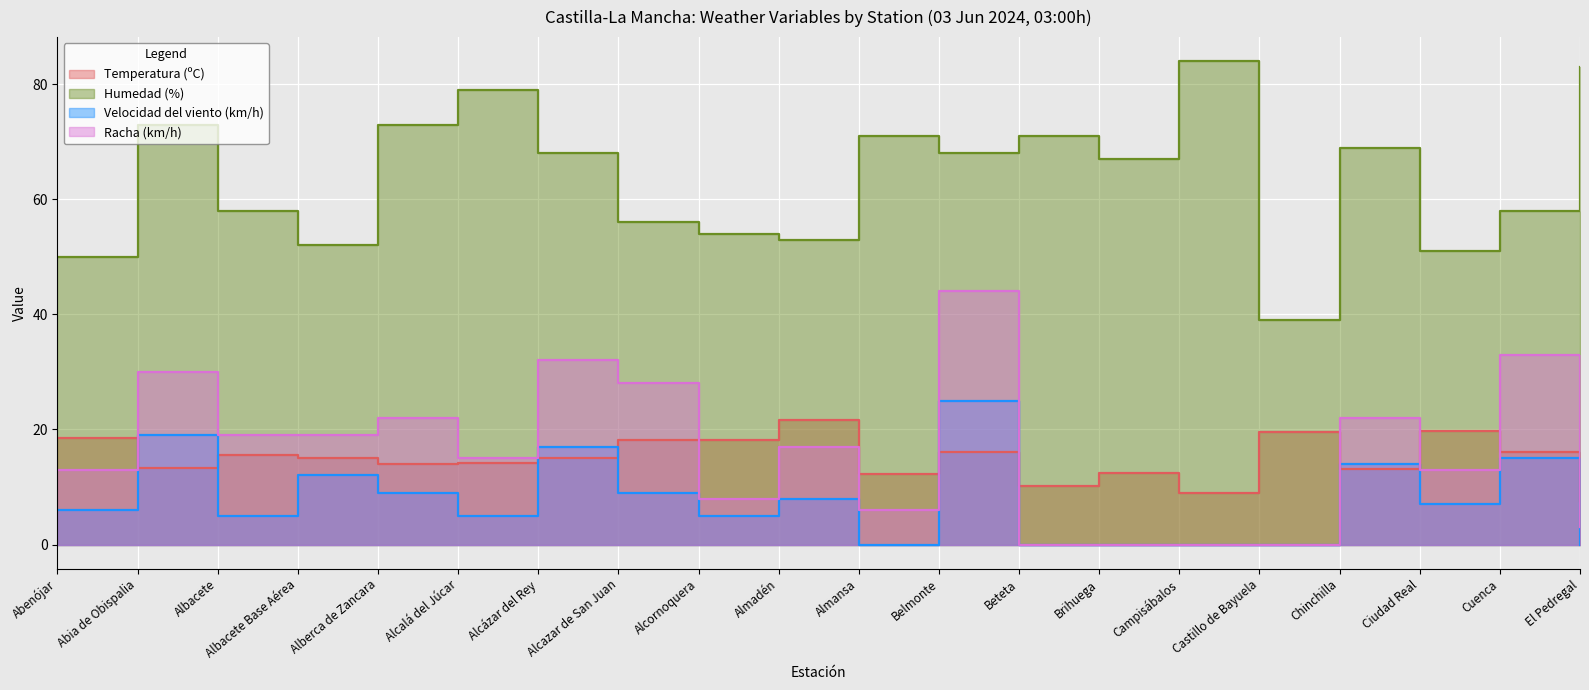

What is the maximum value shown in the chart?

84.0